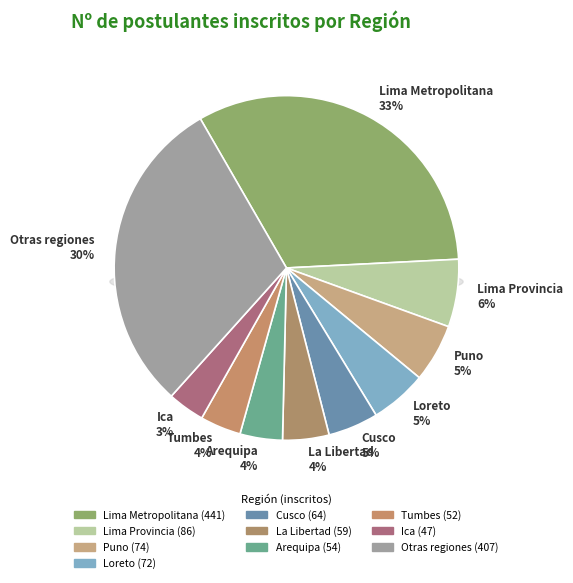

Is the sum of Loreto and Ica greater than half?

No